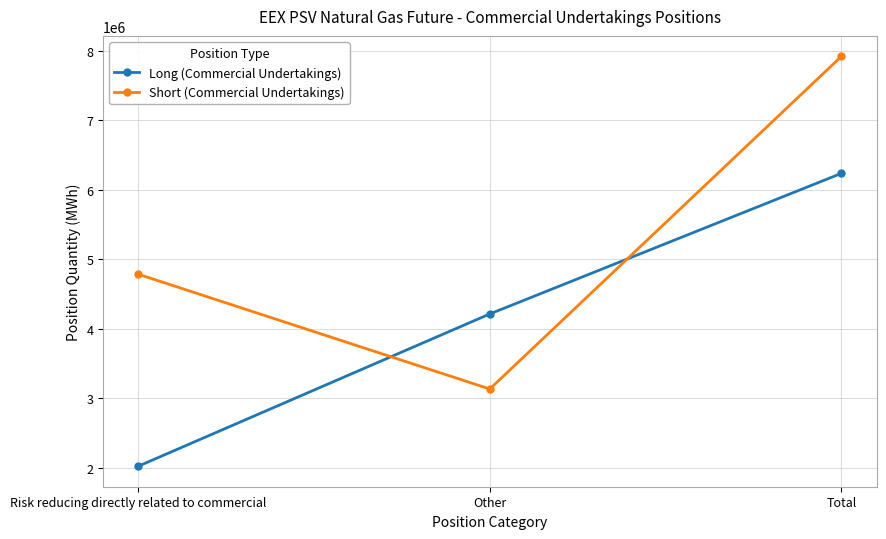

At which label does Short (Commercial Undertakings) reach its peak?

Total